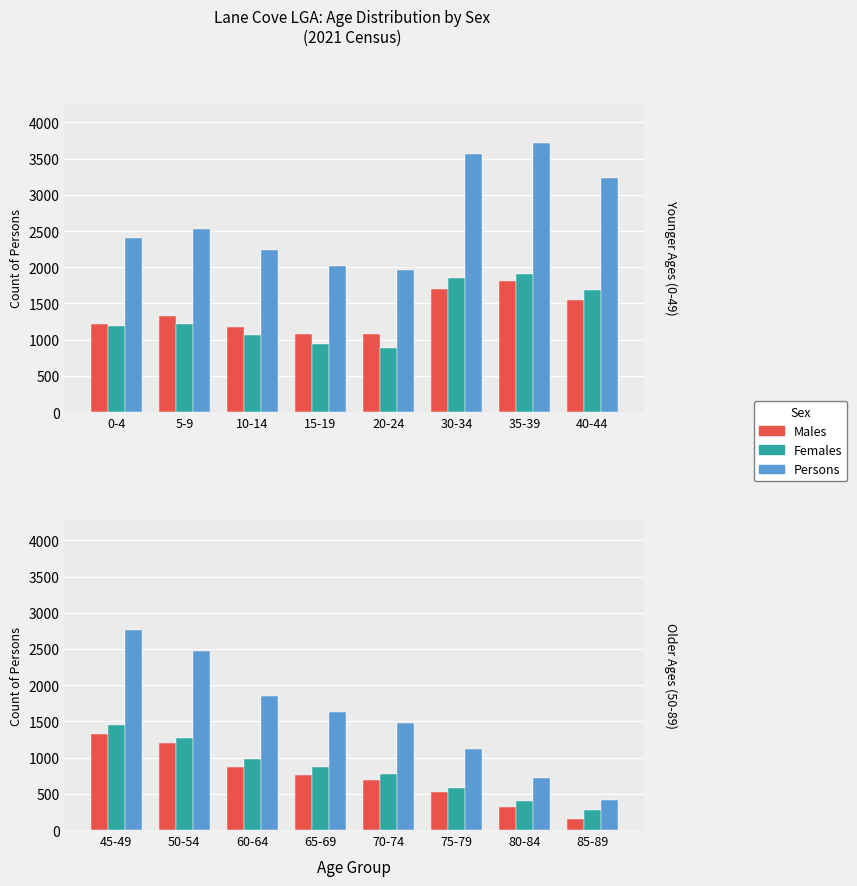

What is the minimum value shown in the chart?

146